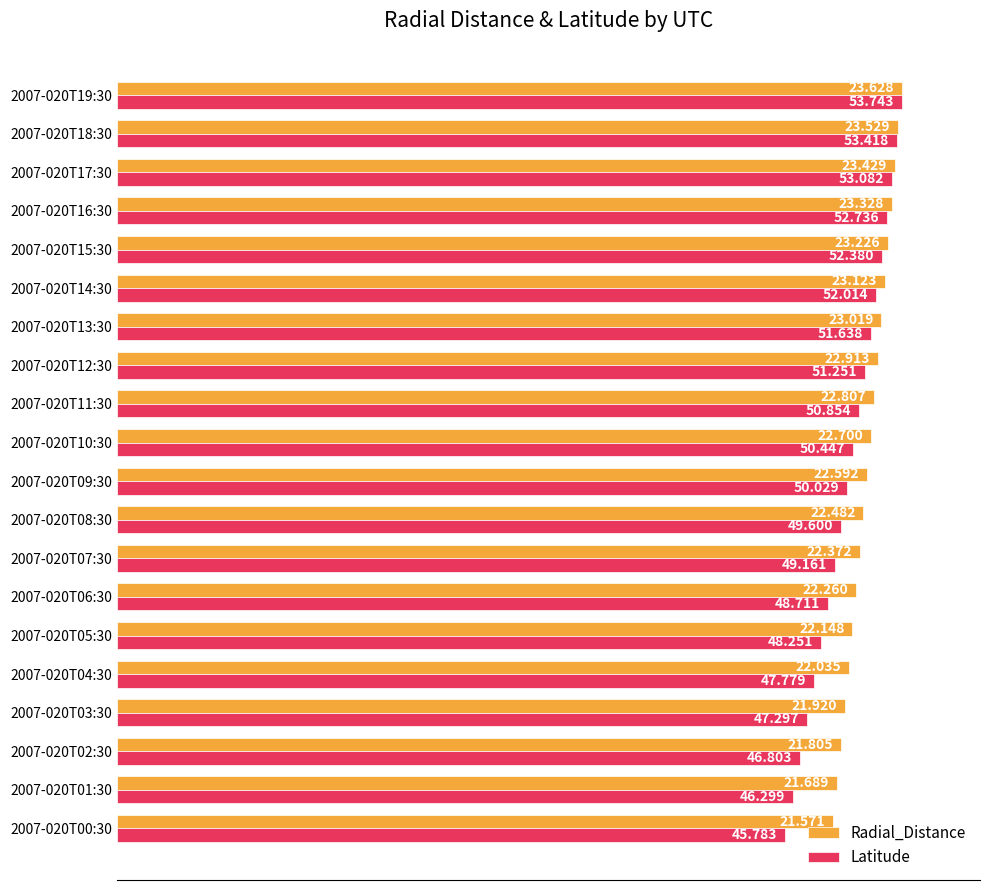

What are all the series names shown in the legend?

Radial_Distance, Latitude